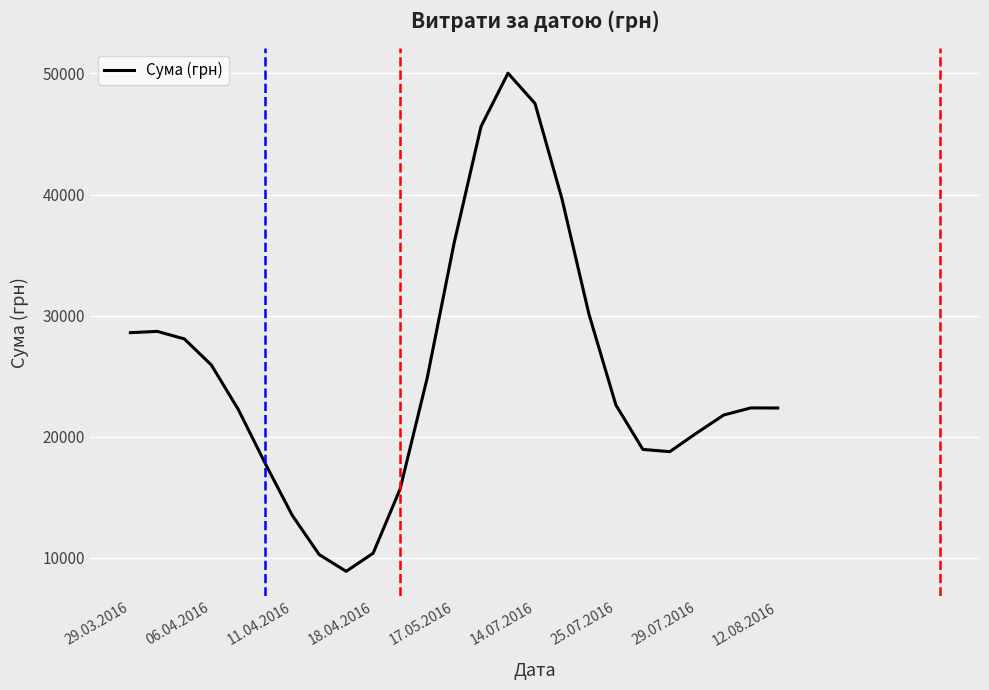

Does the chart have visible grid lines?

Yes